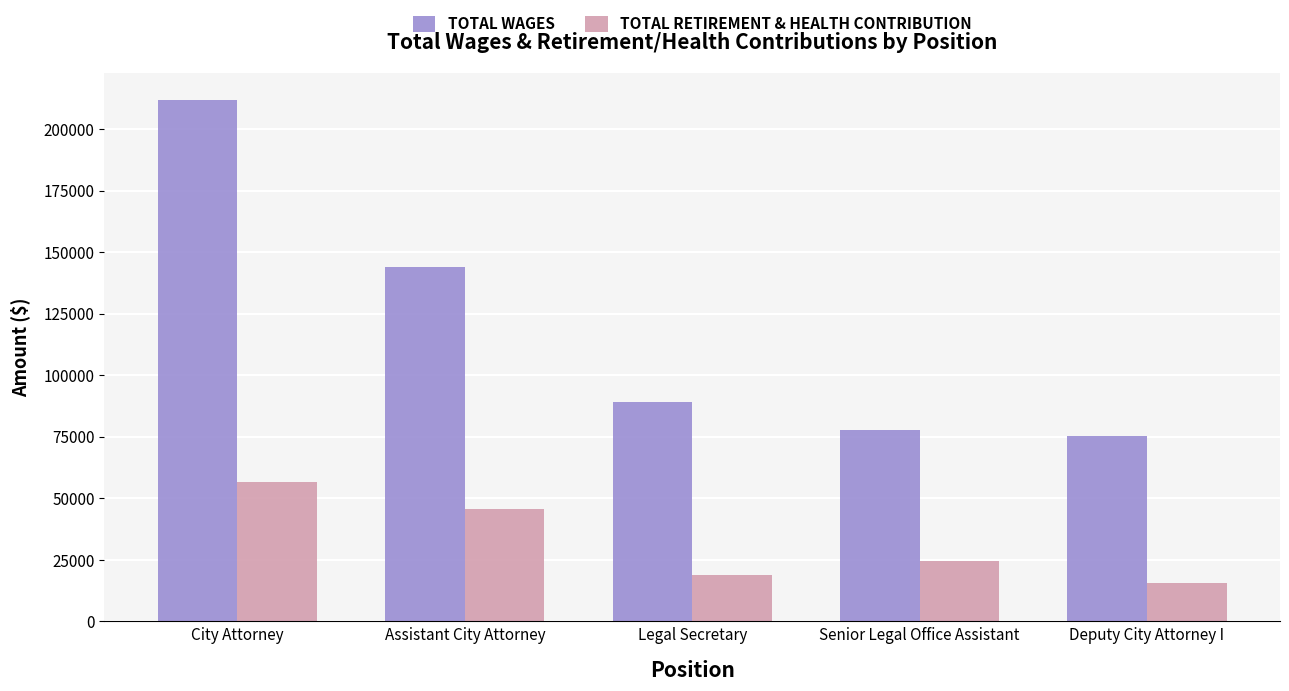

At which category does the chart reach its peak across all series?

City Attorney